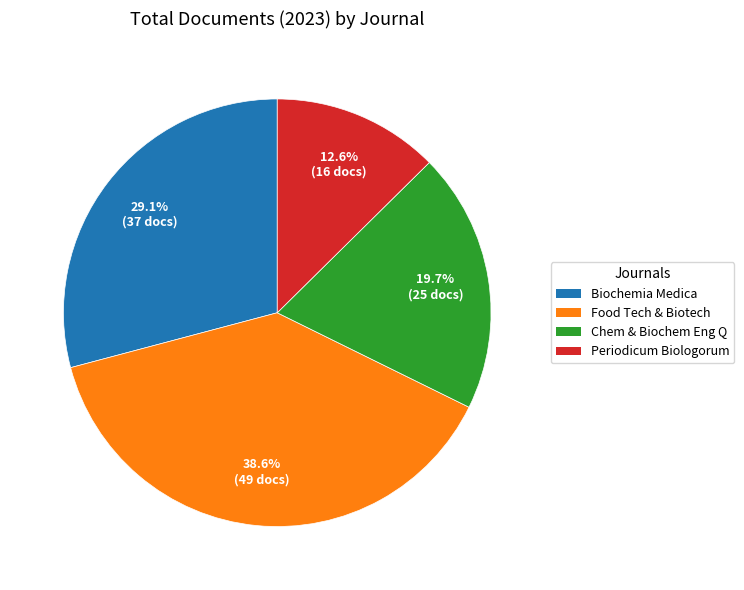

Does any single category account for the majority?

No